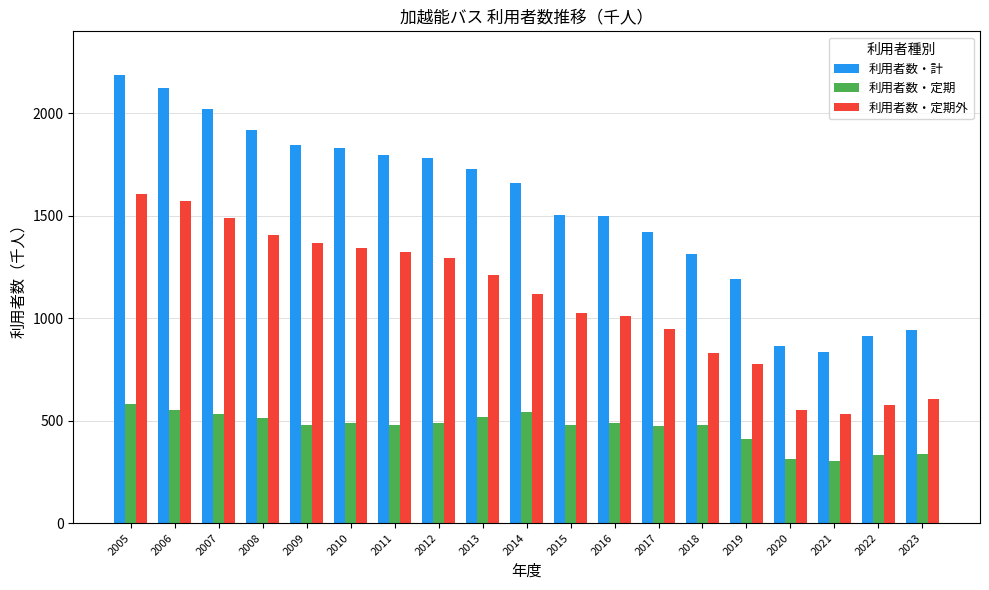

Is the value of 利用者数・定期 at 2019 greater than the value of 利用者数・定期外 at 2009?

No